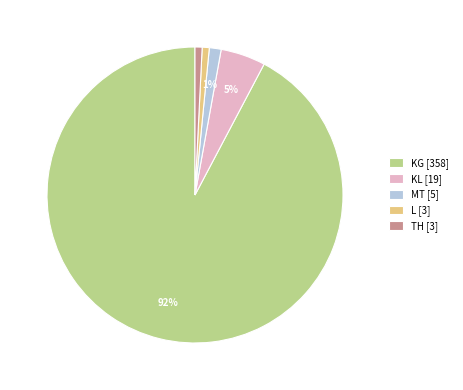

Do KL [19] and MT [5] together represent more than half of the pie?

No